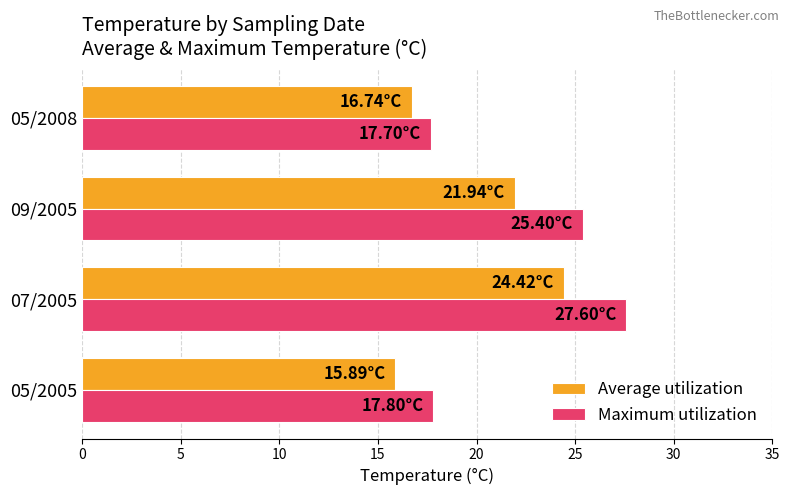

What is the sum of all Average utilization values?

79.0